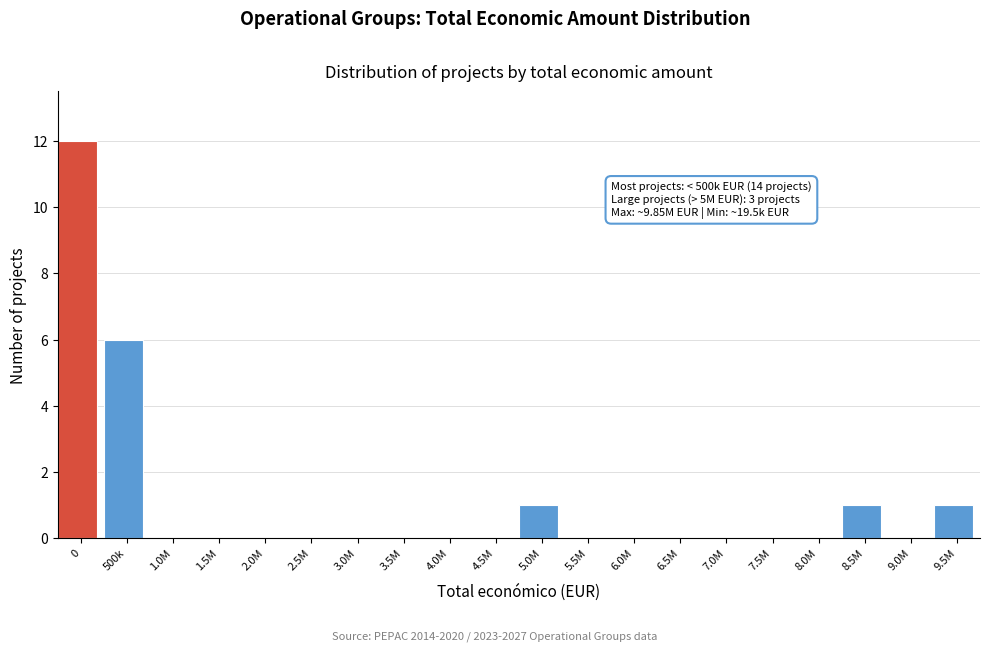

Reading right to left, list all the values displayed in this chart.

9.5M=1	9.0M=0	8.5M=1	8.0M=0	7.5M=0	7.0M=0	6.5M=0	6.0M=0	5.5M=0	5.0M=1	4.5M=0	4.0M=0	3.5M=0	3.0M=0	2.5M=0	2.0M=0	1.5M=0	1.0M=0	500k=6	0=12